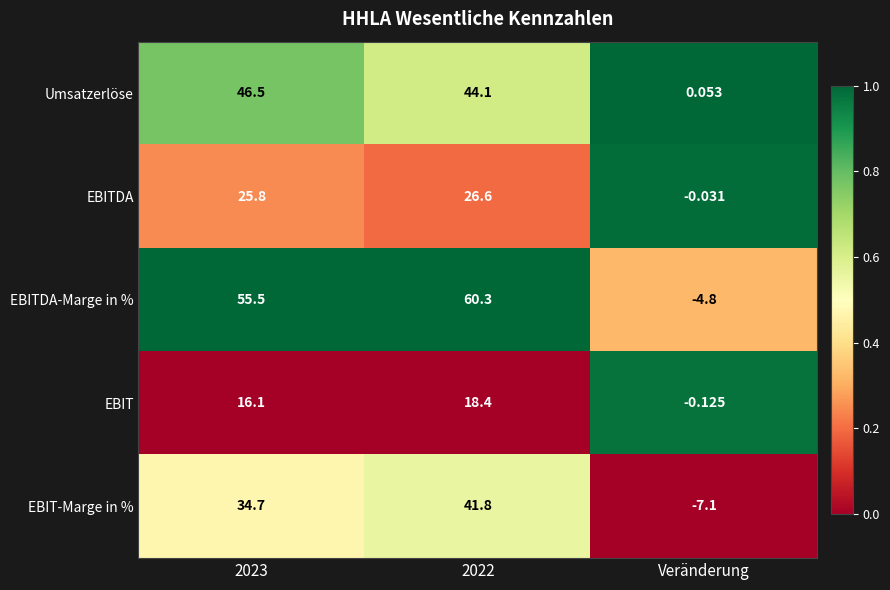

Which category has the lowest value in the EBITDA series?

Veränderung